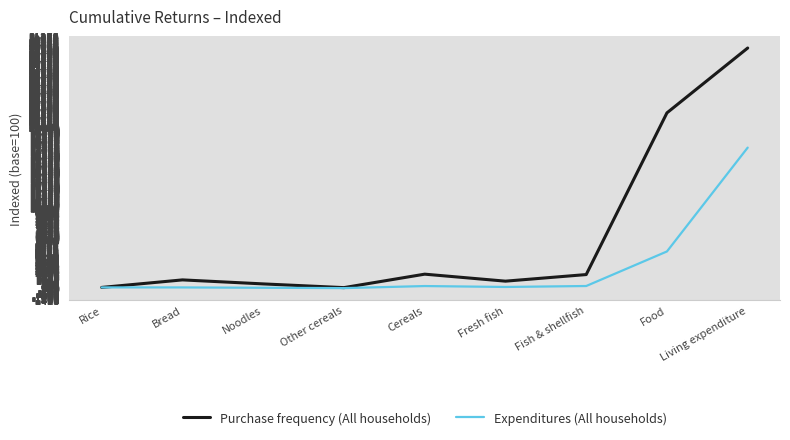

At Food, list the series in order from smallest to largest.

Expenditures (All households), Purchase frequency (All households)